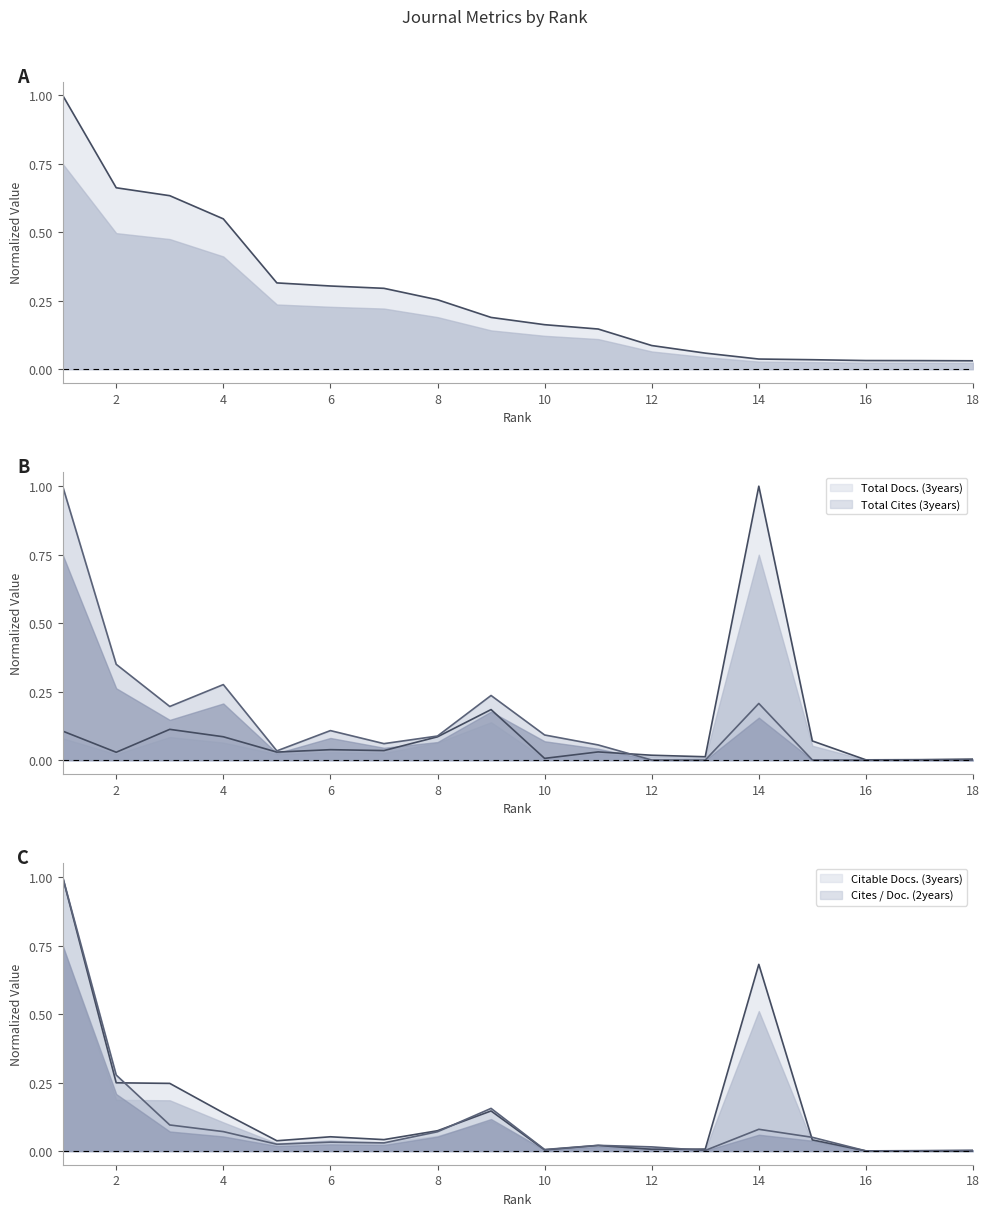

How many lines are shown in the chart?

5